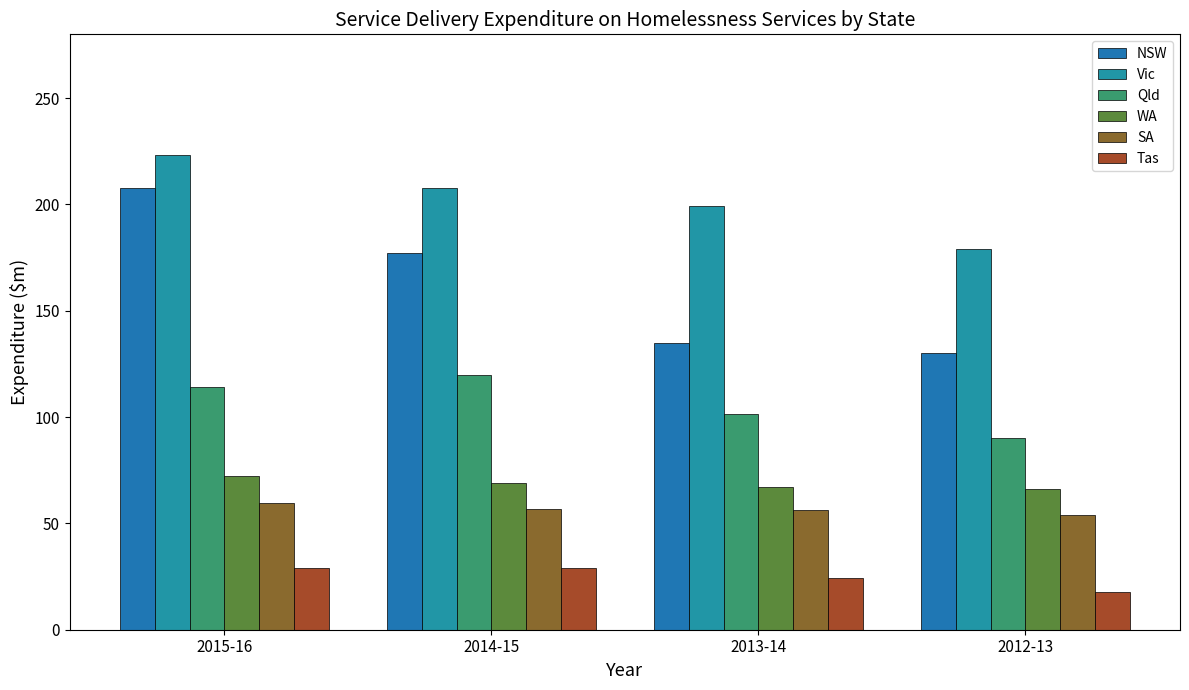

The value of Tas at 2012-13 is 17.9. True or false?

True